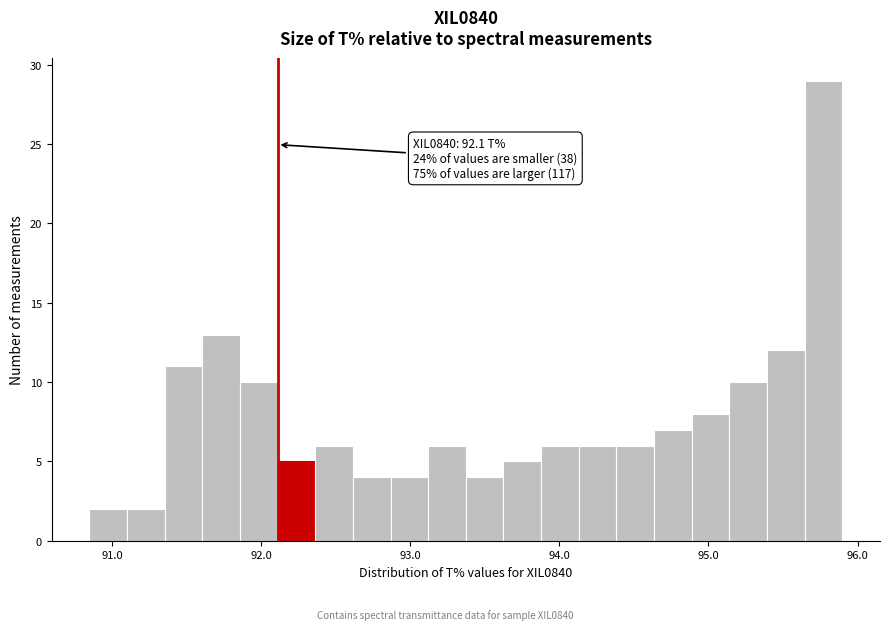

Read against the x-axis, roughly where is the centre of the tallest bar?

95.8